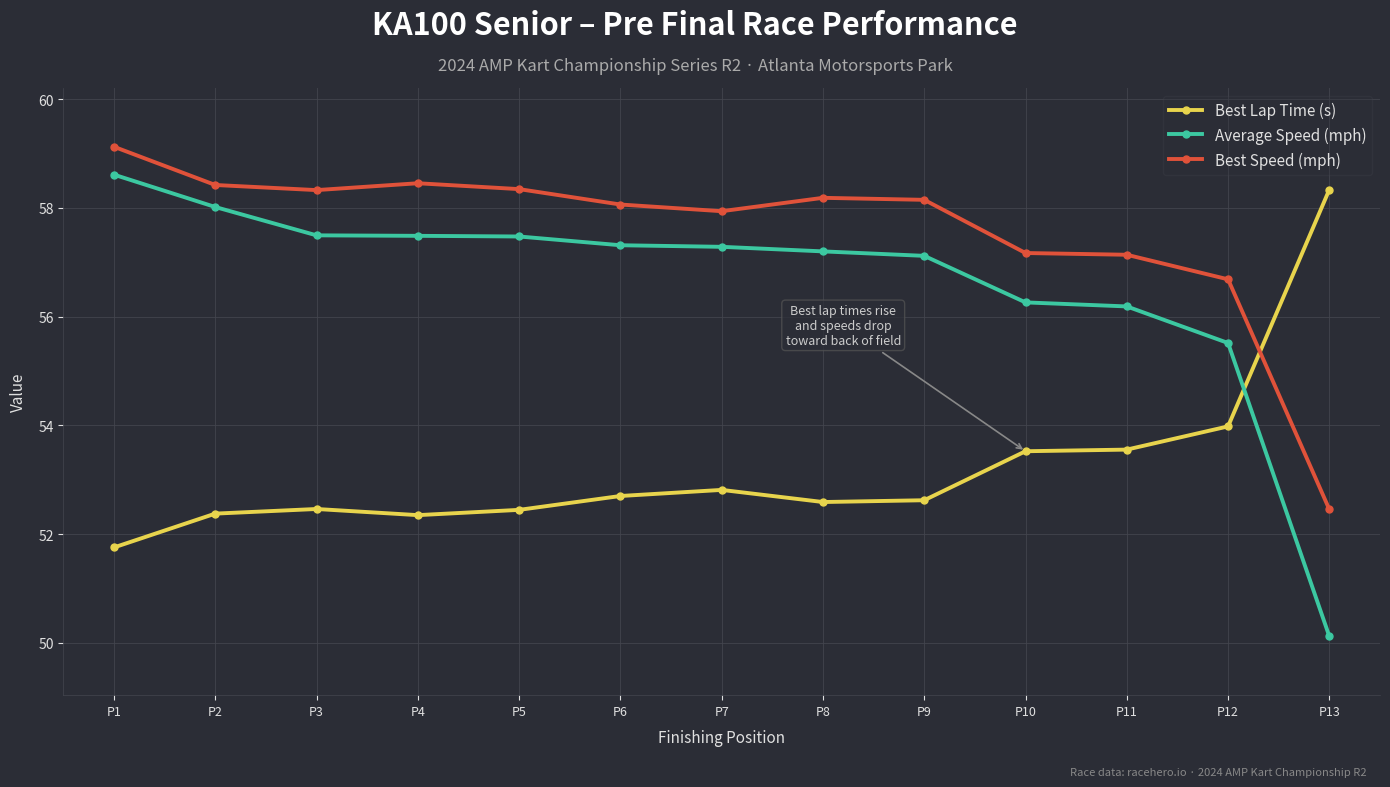

What is the maximum value shown in the chart?

59.1